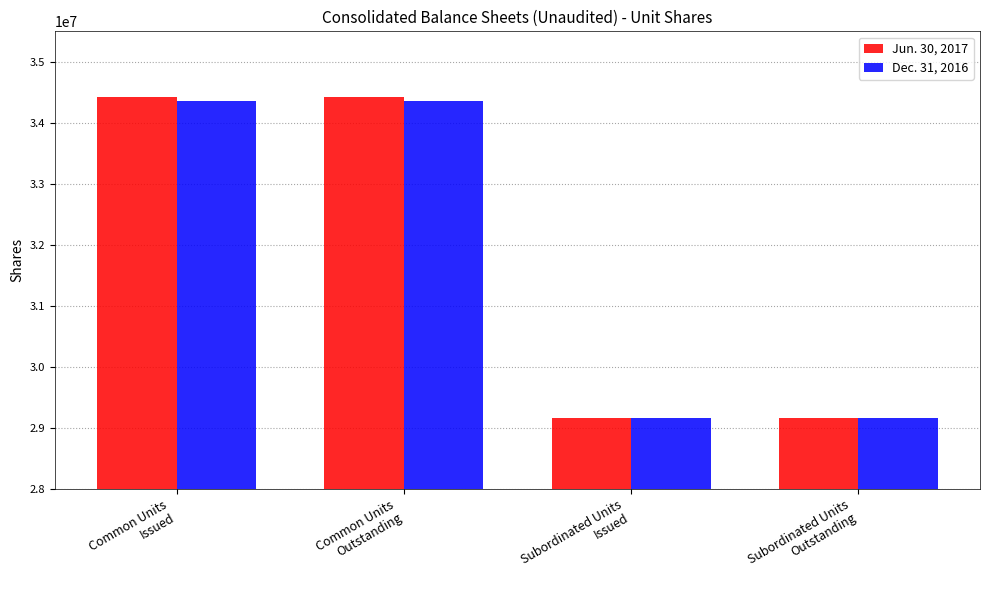

List the series in order of their overall mean, lowest first.

Dec. 31, 2016, Jun. 30, 2017